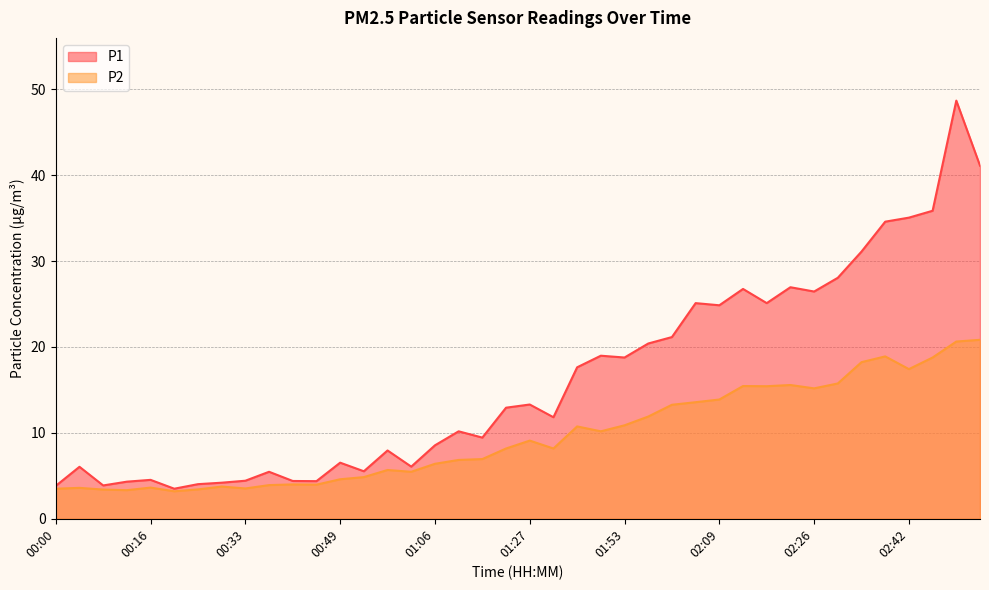

What position from the left is 00:20?

6